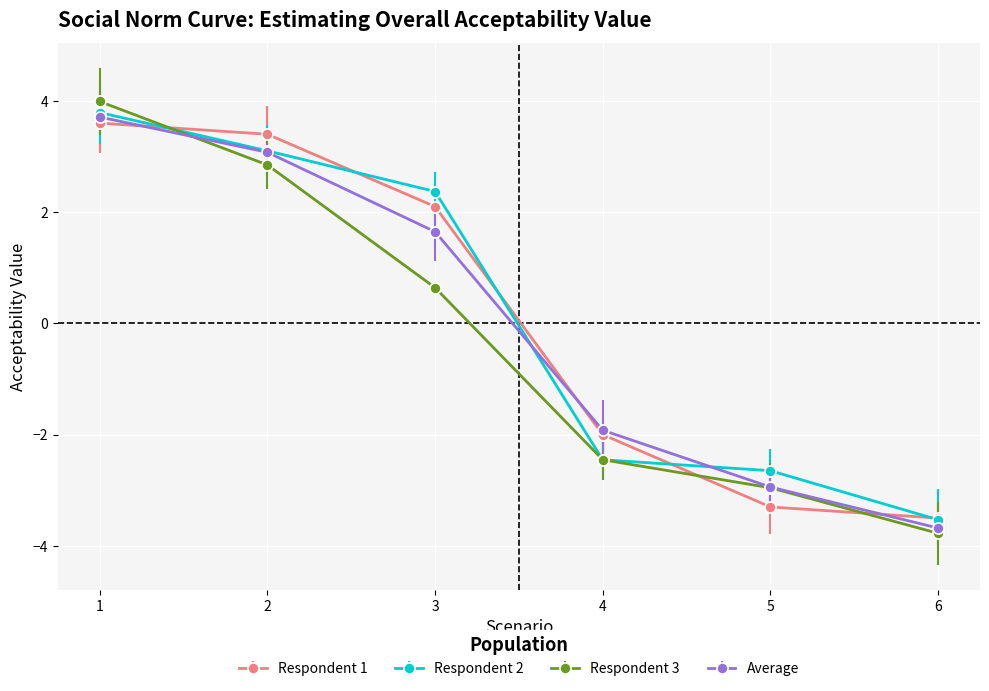

Rank the categories by Respondent 3 value from lowest to highest.

6, 5, 4, 3, 2, 1